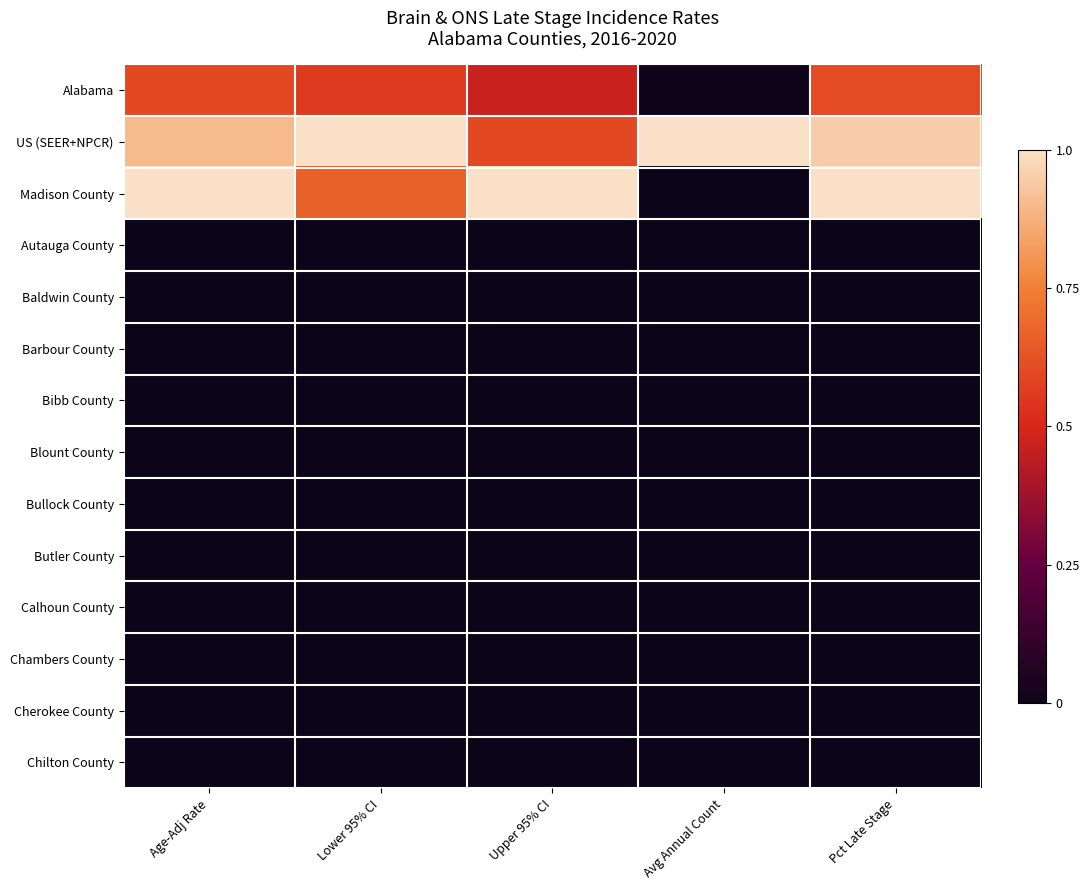

Reading right to left, list all the values displayed in this chart.

Alabama: Pct Late Stage=0.6	Avg Annual Count=0.0	Upper 95% CI=0.5	Lower 95% CI=0.6	Age-Adj Rate=0.6
US (SEER+NPCR): Pct Late Stage=0.9	Avg Annual Count=1.0	Upper 95% CI=0.6	Lower 95% CI=1.0	Age-Adj Rate=0.9
Madison County: Pct Late Stage=1.0	Avg Annual Count=0.0	Upper 95% CI=1.0	Lower 95% CI=0.7	Age-Adj Rate=1.0
Autauga County: Pct Late Stage=0.0	Avg Annual Count=0.0	Upper 95% CI=0.0	Lower 95% CI=0.0	Age-Adj Rate=0.0
Baldwin County: Pct Late Stage=0.0	Avg Annual Count=0.0	Upper 95% CI=0.0	Lower 95% CI=0.0	Age-Adj Rate=0.0
Barbour County: Pct Late Stage=0.0	Avg Annual Count=0.0	Upper 95% CI=0.0	Lower 95% CI=0.0	Age-Adj Rate=0.0
Bibb County: Pct Late Stage=0.0	Avg Annual Count=0.0	Upper 95% CI=0.0	Lower 95% CI=0.0	Age-Adj Rate=0.0
Blount County: Pct Late Stage=0.0	Avg Annual Count=0.0	Upper 95% CI=0.0	Lower 95% CI=0.0	Age-Adj Rate=0.0
Bullock County: Pct Late Stage=0.0	Avg Annual Count=0.0	Upper 95% CI=0.0	Lower 95% CI=0.0	Age-Adj Rate=0.0
Butler County: Pct Late Stage=0.0	Avg Annual Count=0.0	Upper 95% CI=0.0	Lower 95% CI=0.0	Age-Adj Rate=0.0
Calhoun County: Pct Late Stage=0.0	Avg Annual Count=0.0	Upper 95% CI=0.0	Lower 95% CI=0.0	Age-Adj Rate=0.0
Chambers County: Pct Late Stage=0.0	Avg Annual Count=0.0	Upper 95% CI=0.0	Lower 95% CI=0.0	Age-Adj Rate=0.0
Cherokee County: Pct Late Stage=0.0	Avg Annual Count=0.0	Upper 95% CI=0.0	Lower 95% CI=0.0	Age-Adj Rate=0.0
Chilton County: Pct Late Stage=0.0	Avg Annual Count=0.0	Upper 95% CI=0.0	Lower 95% CI=0.0	Age-Adj Rate=0.0